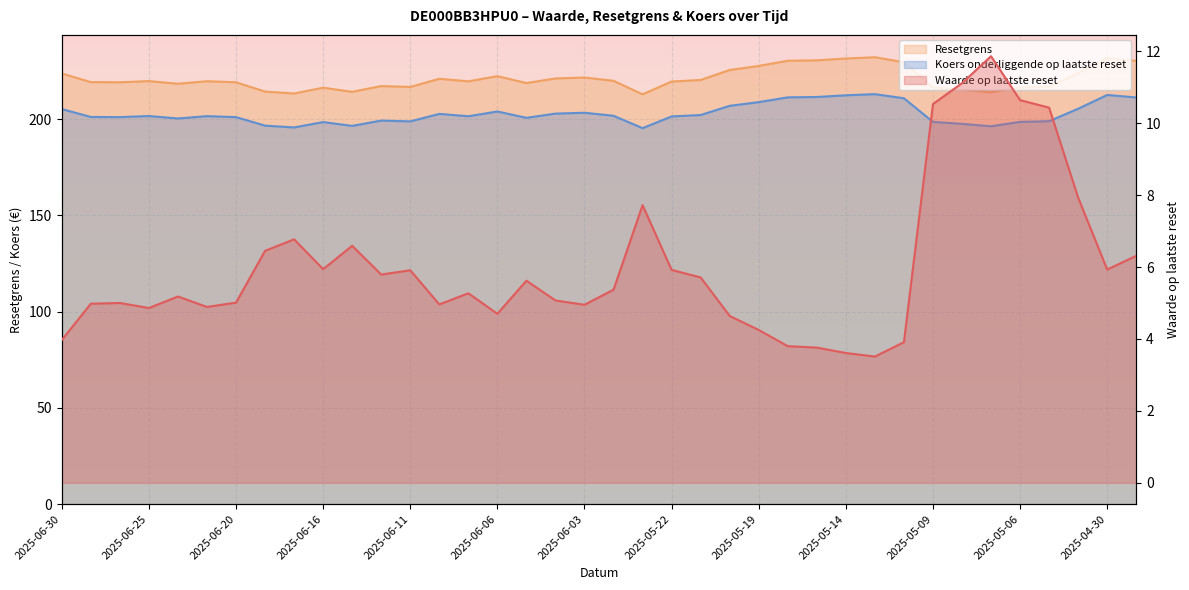

Between 2025-06-25 and 2025-04-30, which series saw the biggest shift?

Resetgrens